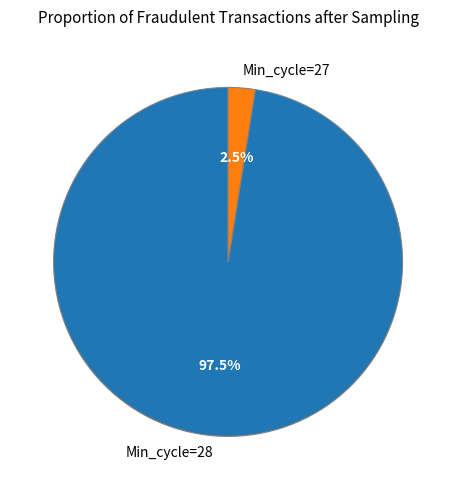

How many segments does this pie chart have?

2